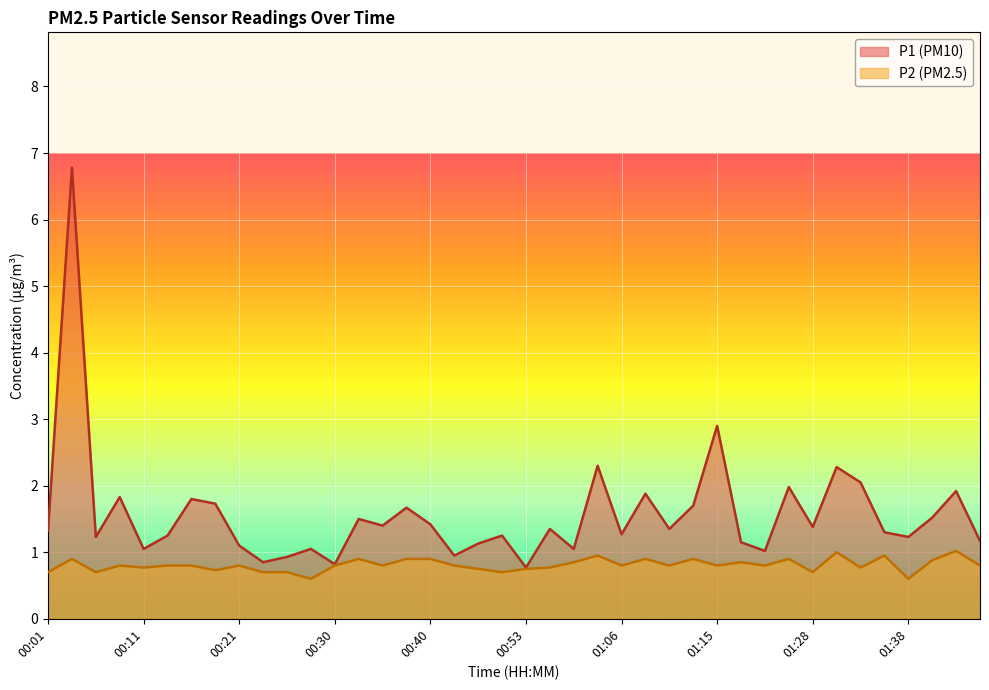

What is the approximate value of P1 at 00:16?

1.8